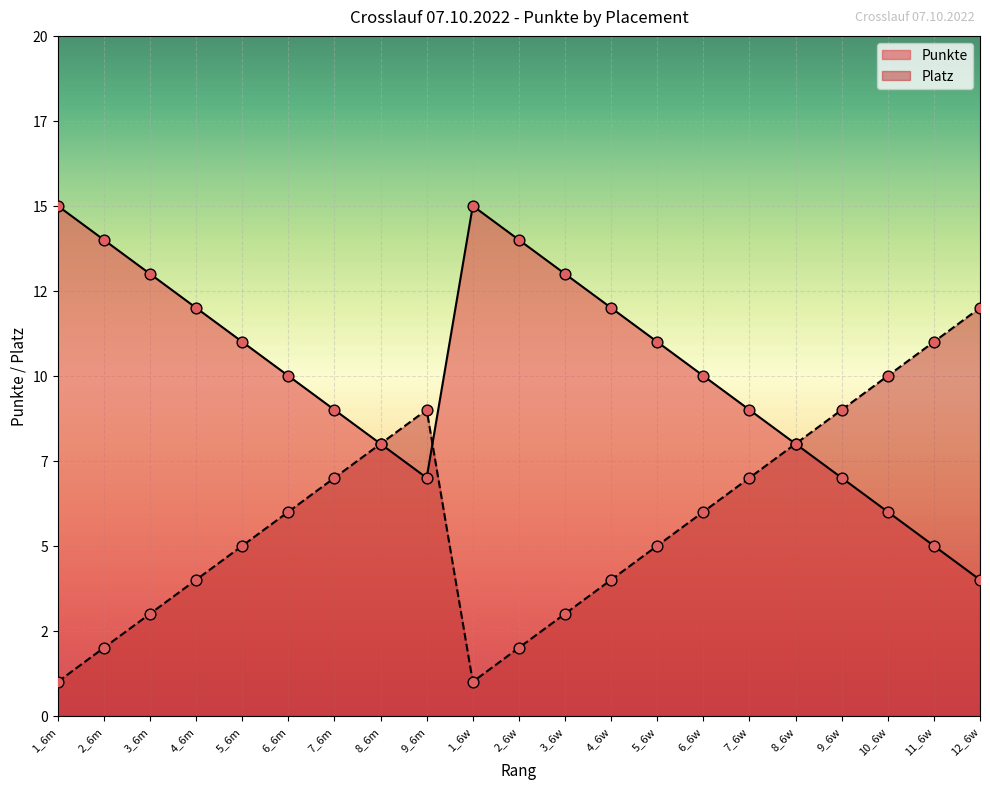

Is the value of Punkte at 9_6w greater than the value of Platz at 2_6w?

Yes